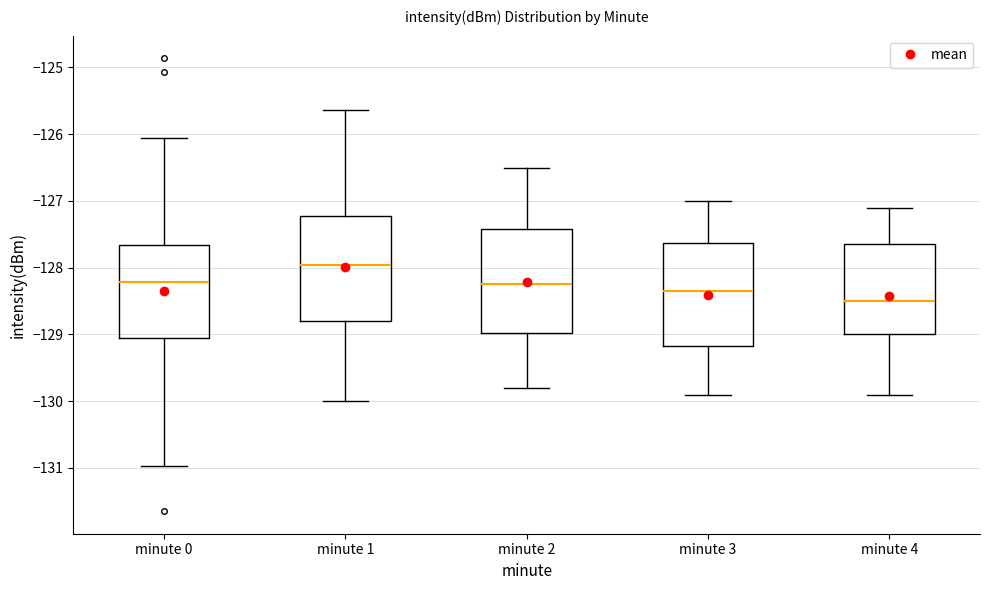

Where does the median line of the box for minute 2 sit on the y-axis? The values are not printed on the chart, so give them approximately, as read against the axis.

-128.2